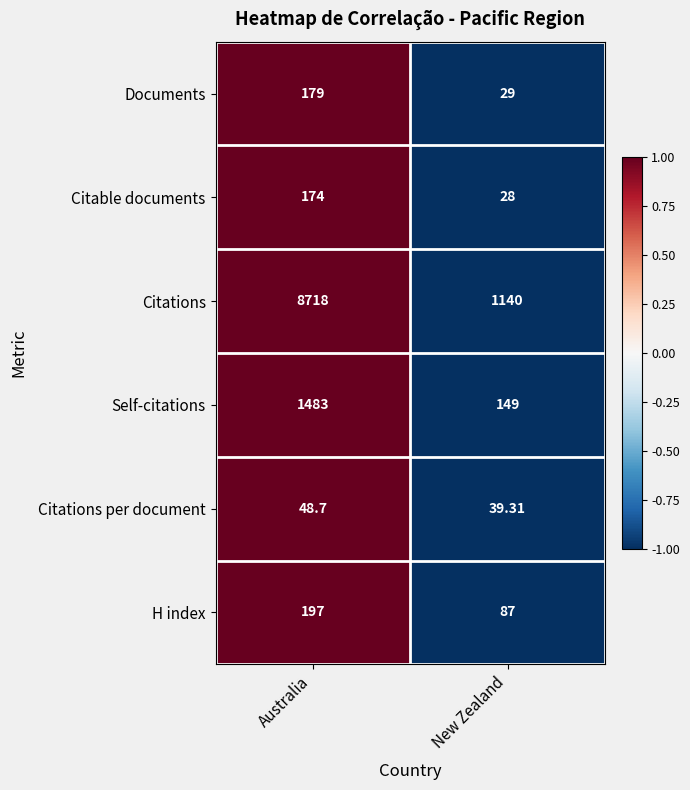

At which category does the chart reach its peak across all series?

Australia